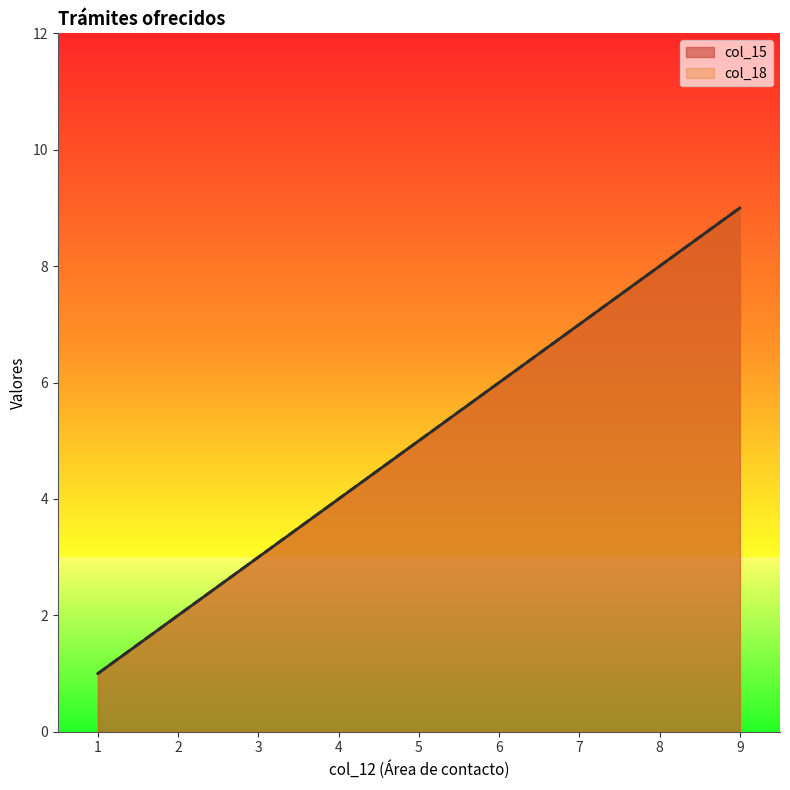

How many lines are shown in the chart?

2